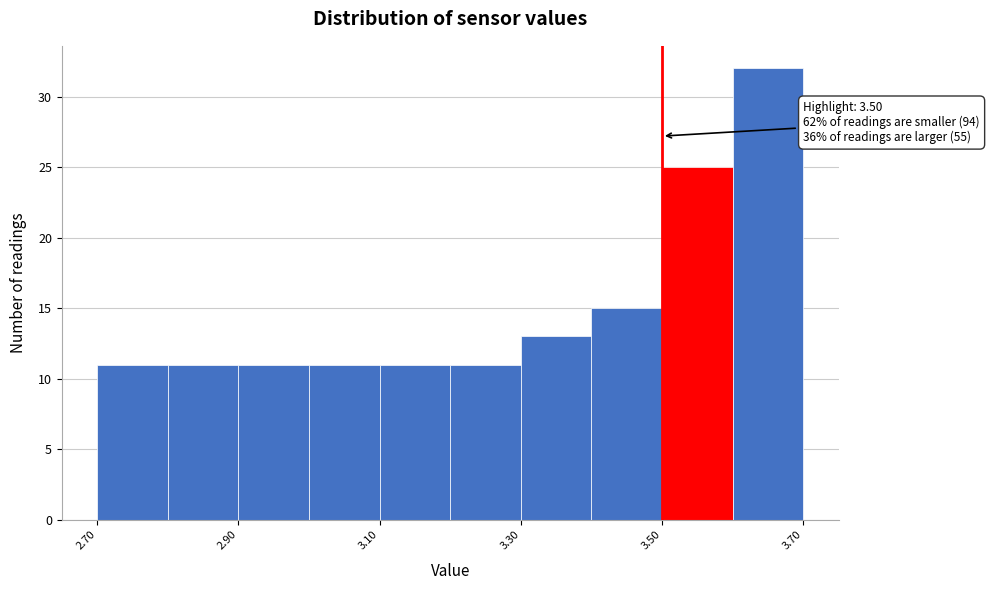

Which range on the x-axis has the tallest bar?

3.6 to 3.7